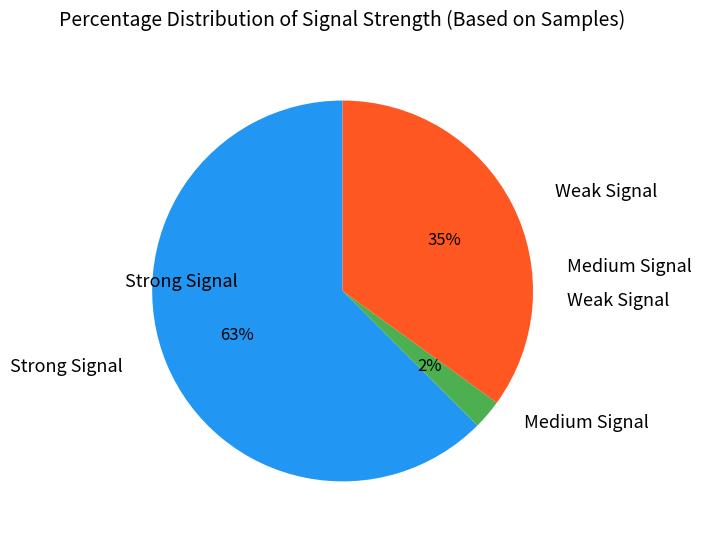

Which has a higher value, Medium Signal or Weak Signal?

Weak Signal